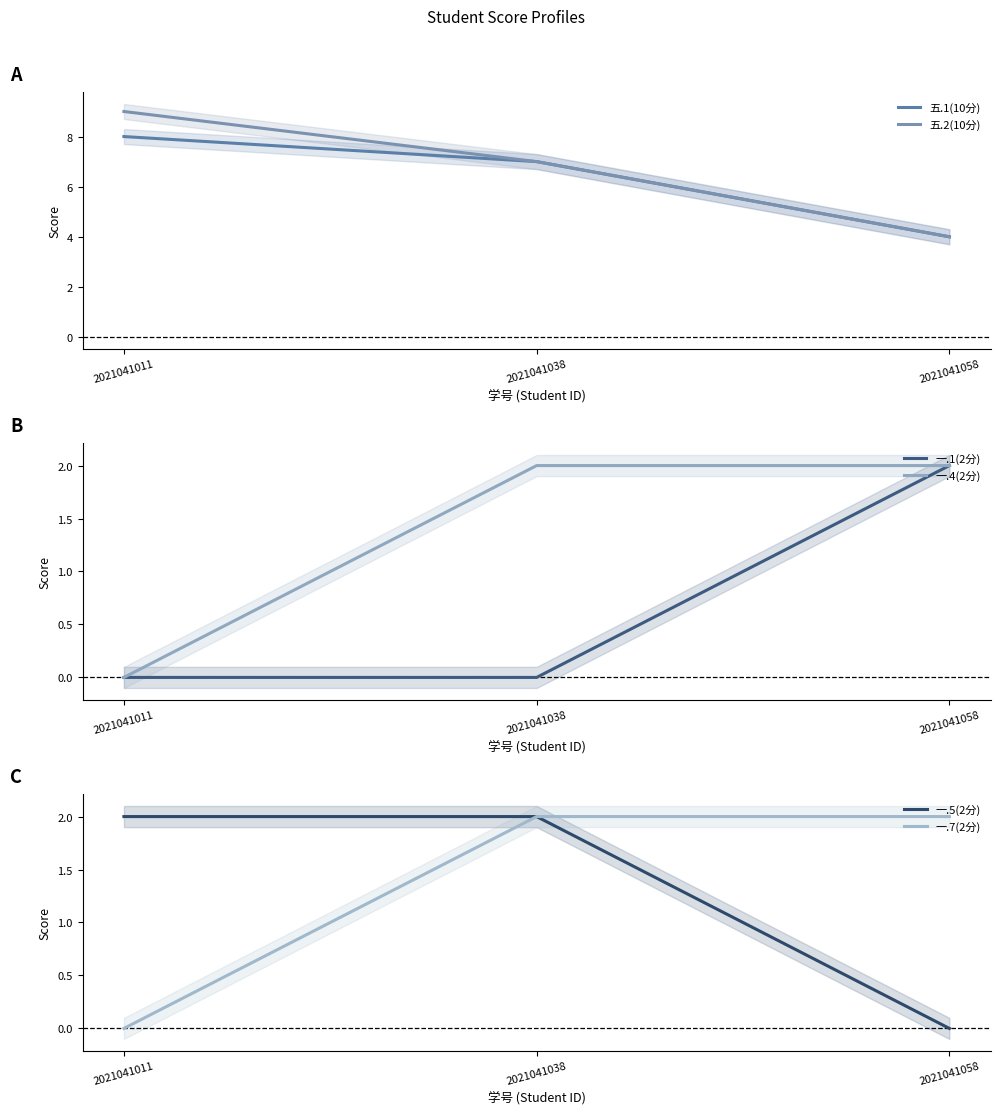

At which label is 一.4(2分) closest to 1?

2021041011